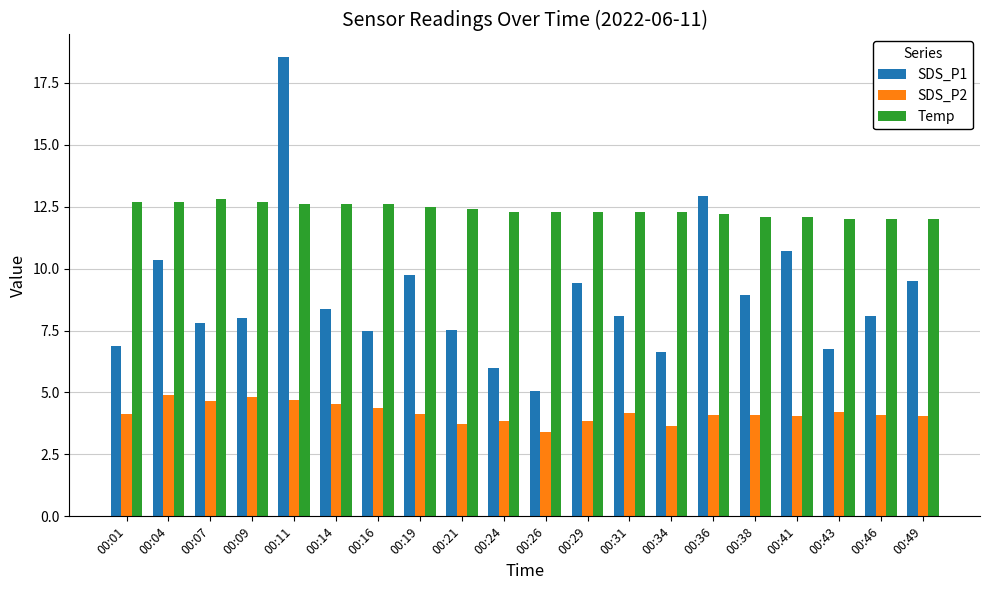

At which label does SDS_P1 first exceed 8?

00:04